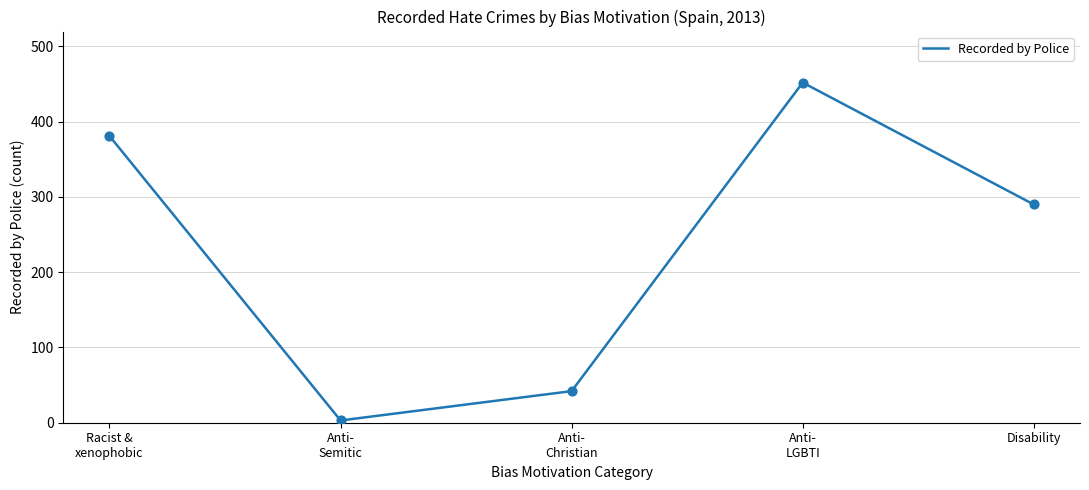

Which has a higher value, Anti-
LGBTI or Anti-
Christian?

Anti-
LGBTI